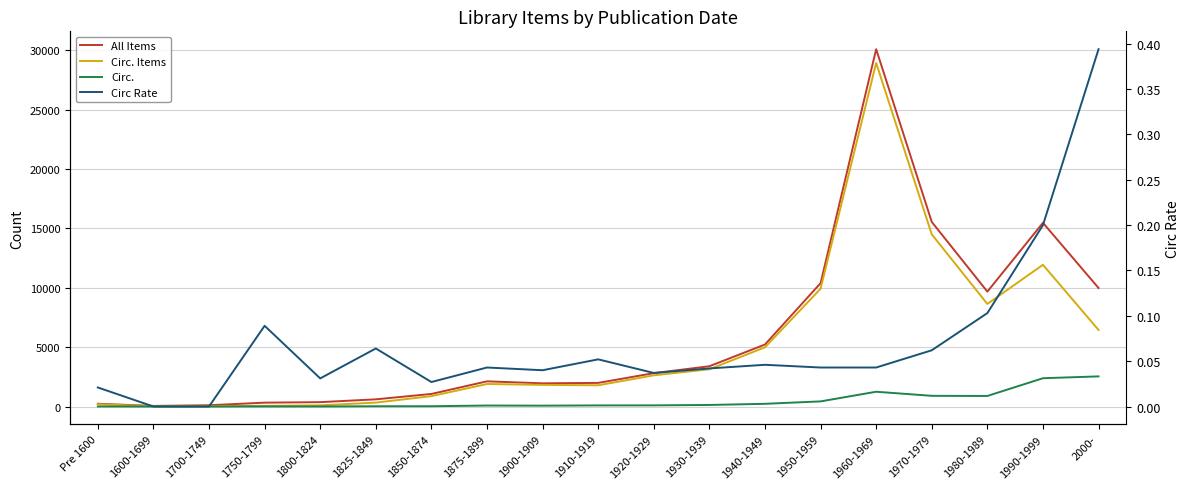

What is the difference between the maximum and minimum values in the All Items series?

30038.0